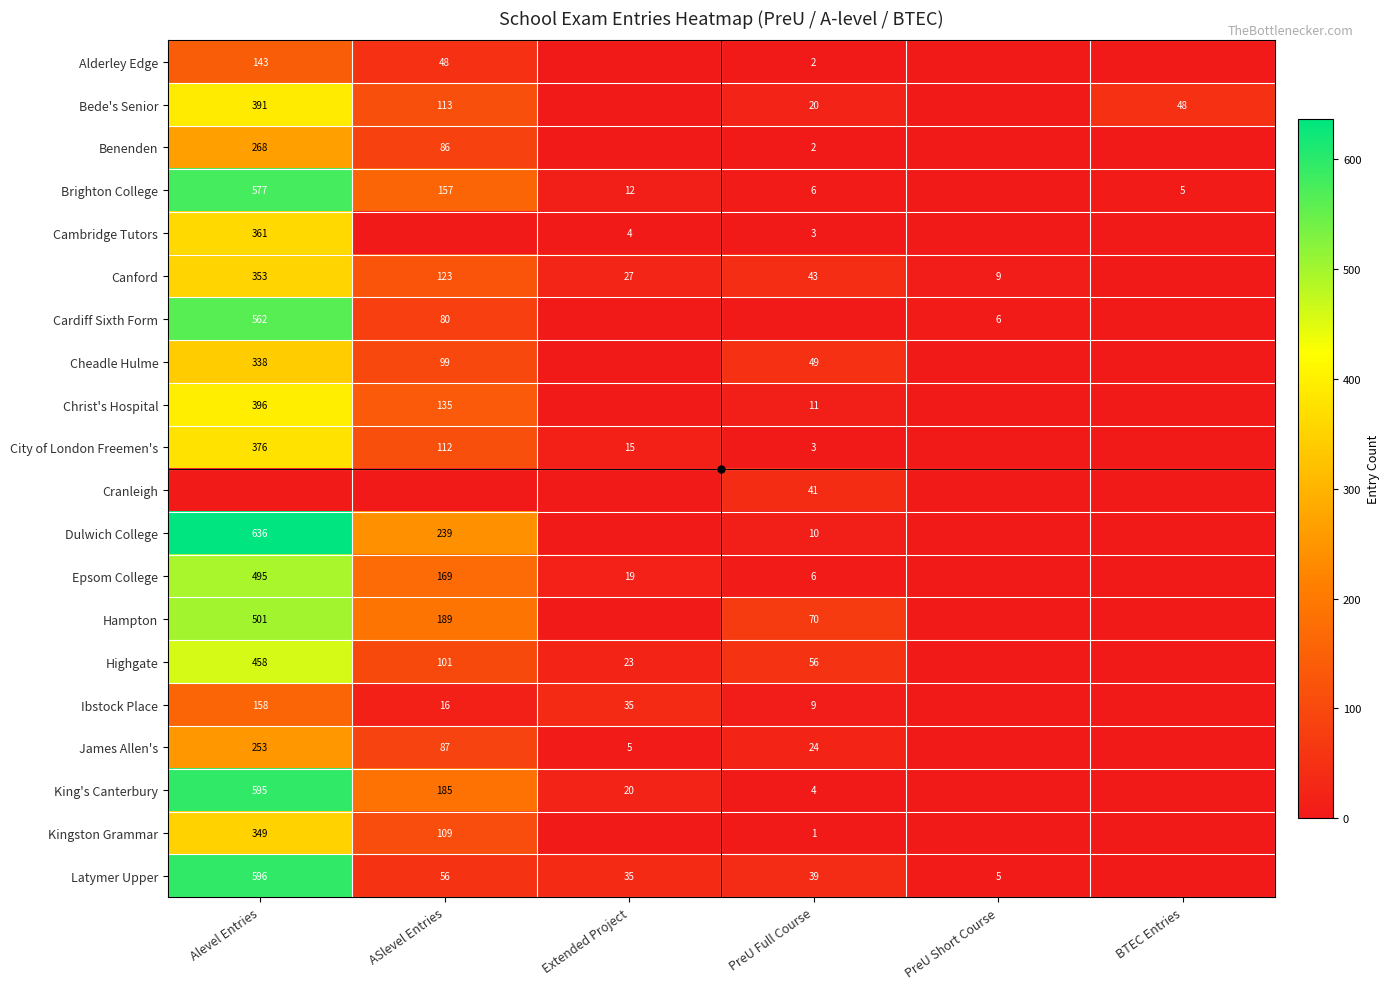

Where does the King's Canterbury series first go above 20?

Alevel Entries